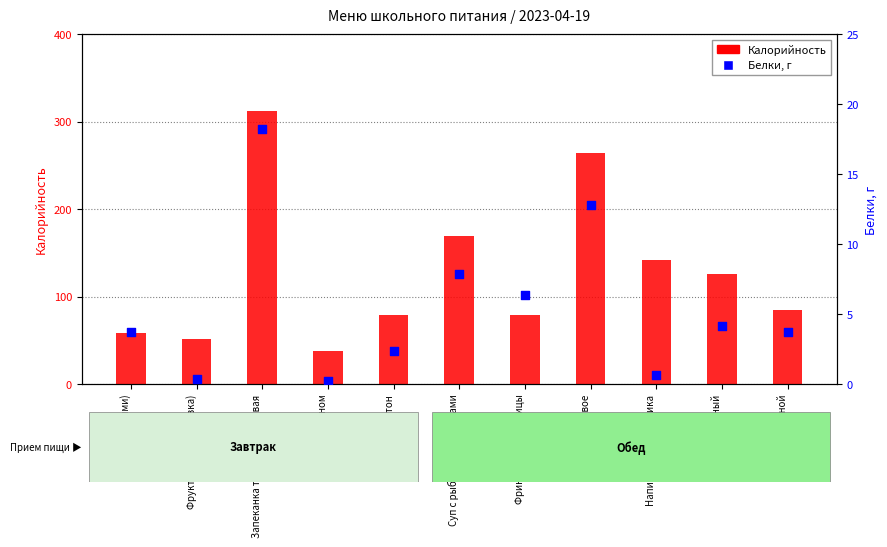

Is the value of Белки at Хлеб пшеничный greater than the value of Калорийность at Пюре гороховое?

No